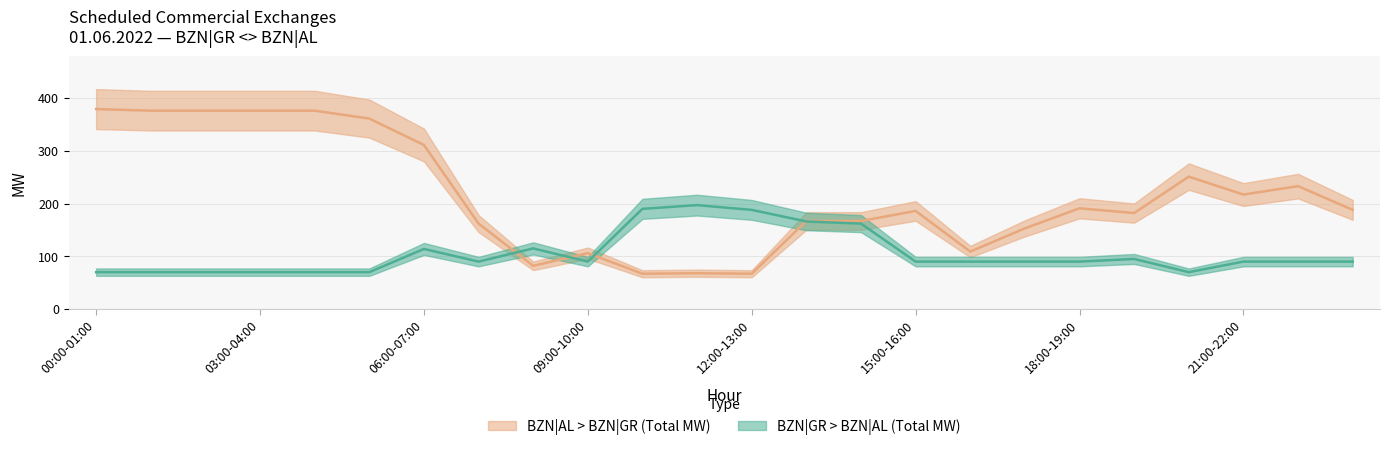

How many lines are shown in the chart?

2